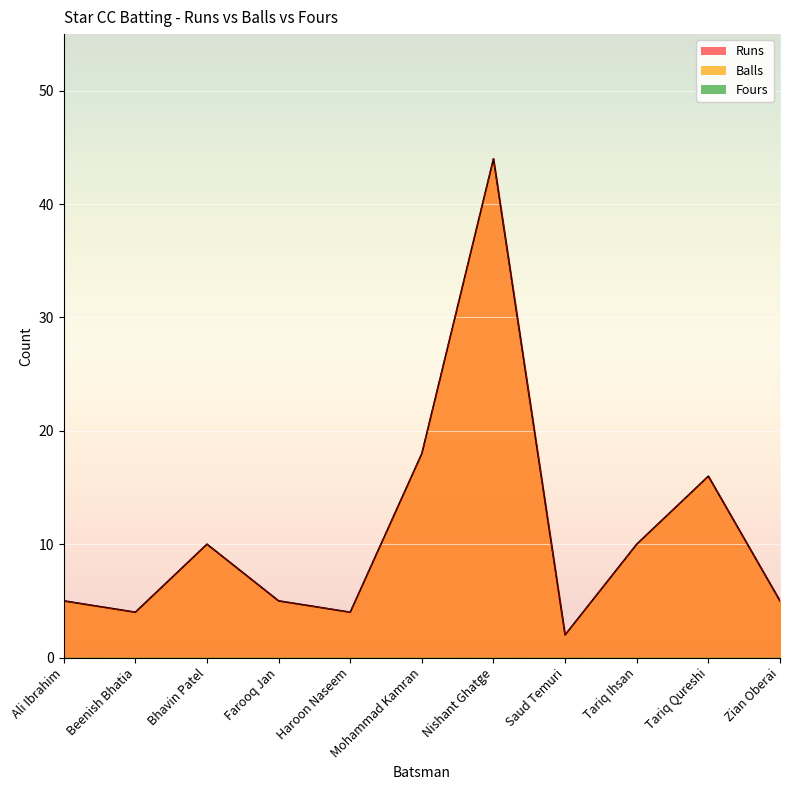

Between Tariq Ihsan and Tariq Qureshi, which series saw the biggest shift?

Runs